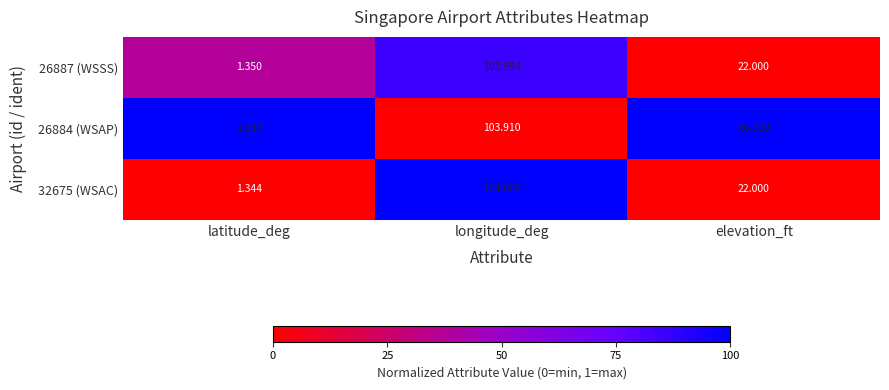

List the labels in order of 26887 (WSSS) value, smallest first.

latitude_deg, elevation_ft, longitude_deg